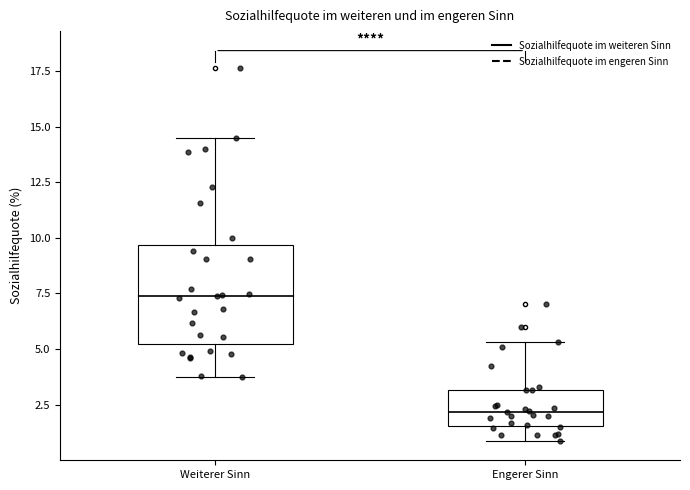

Which box is the tallest, from its lower edge to its upper edge?

Weiterer Sinn